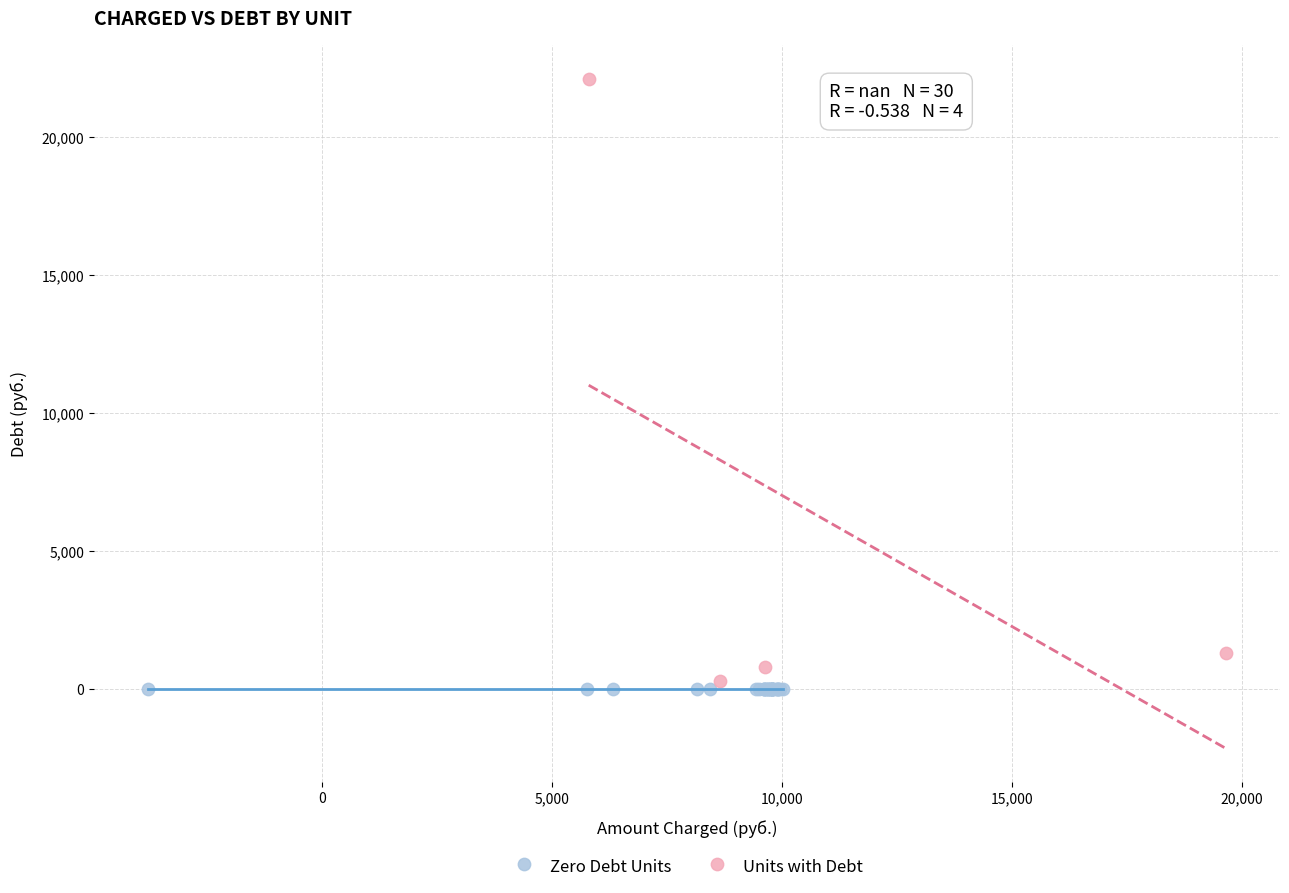

Which series reaches the maximum Y coordinate?

Units with Debt